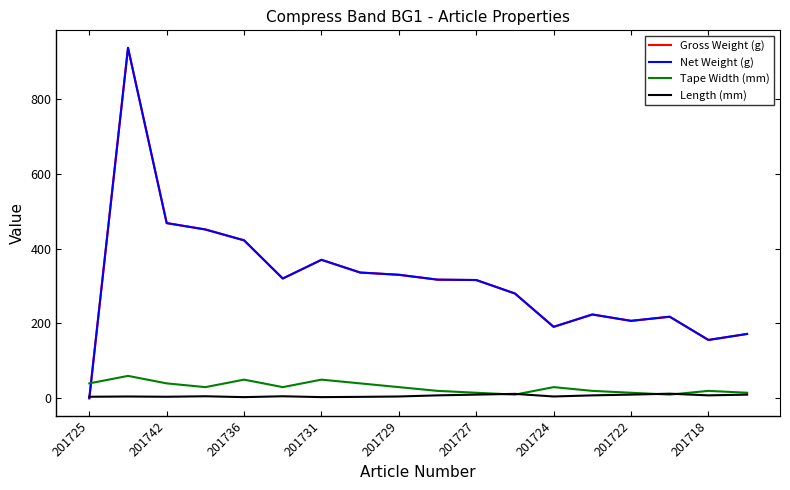

Is this an area chart (filled region under the line)?

No